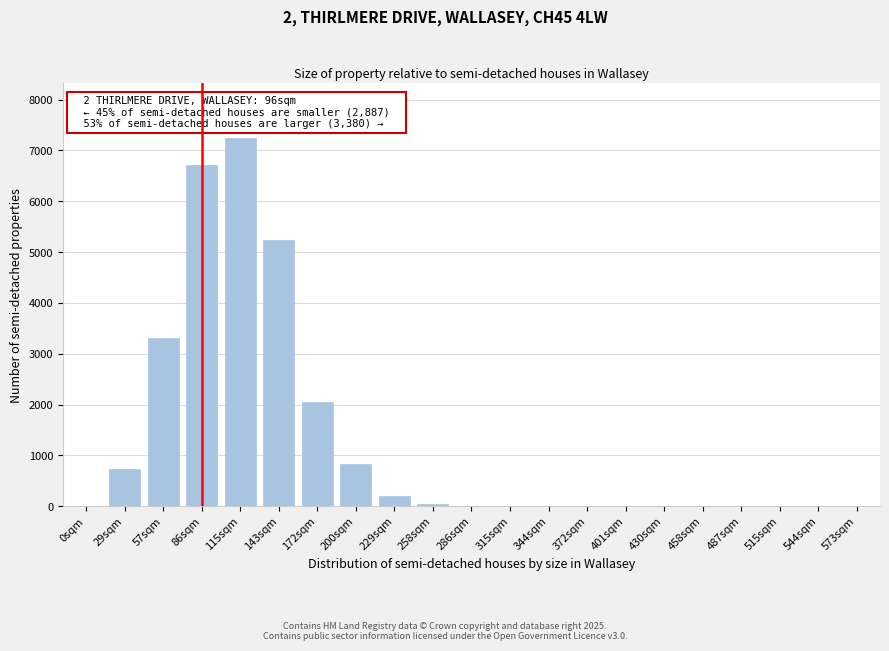

Where is the data nearest to the value 3619?

57sqm